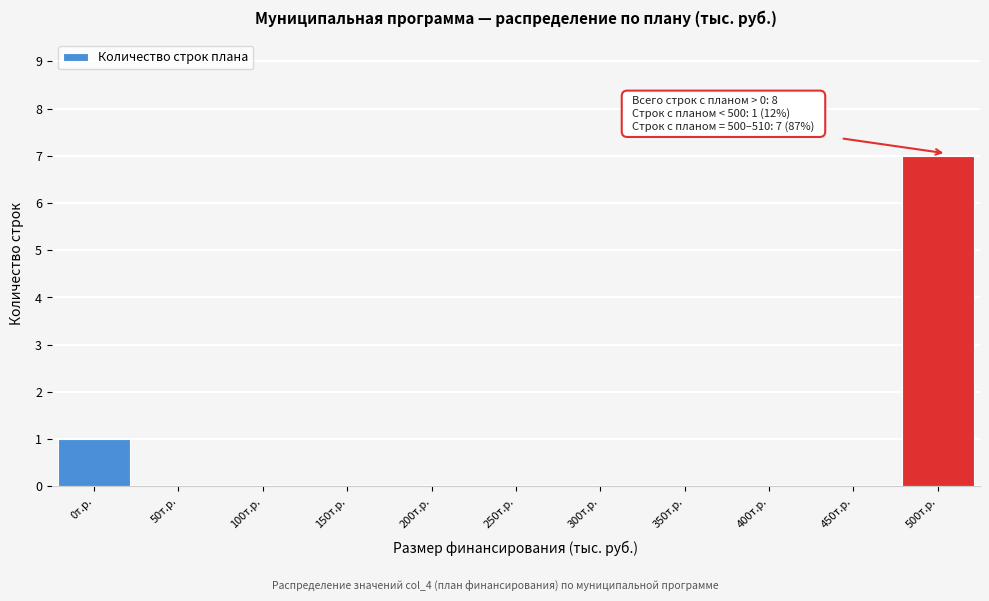

Reading right to left, list all the values displayed in this chart.

500т.р.=7	450т.р.=0	400т.р.=0	350т.р.=0	300т.р.=0	250т.р.=0	200т.р.=0	150т.р.=0	100т.р.=0	50т.р.=0	0т.р.=1